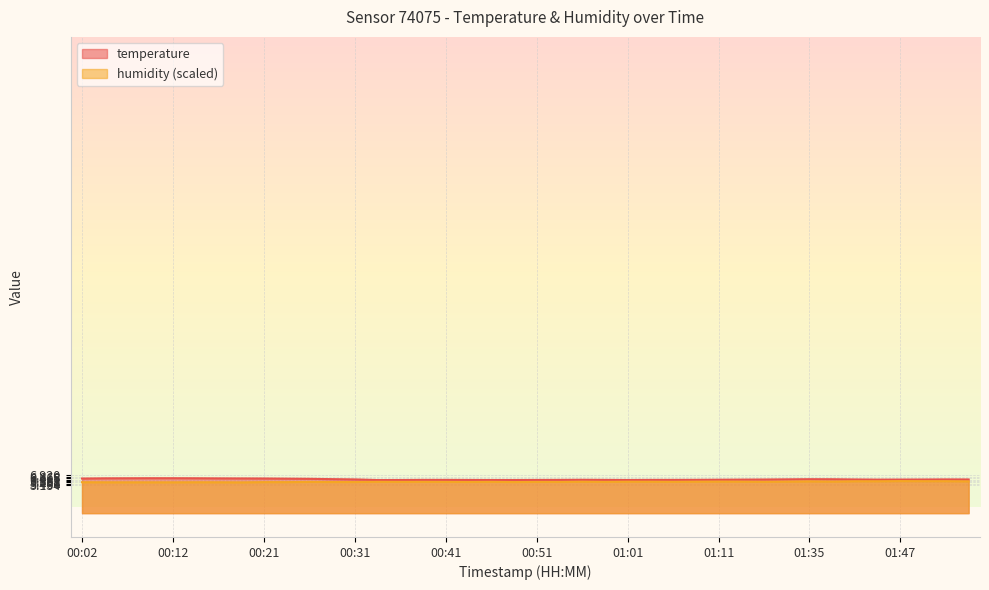

Which has a higher value, 01:43 or 00:19?

00:19